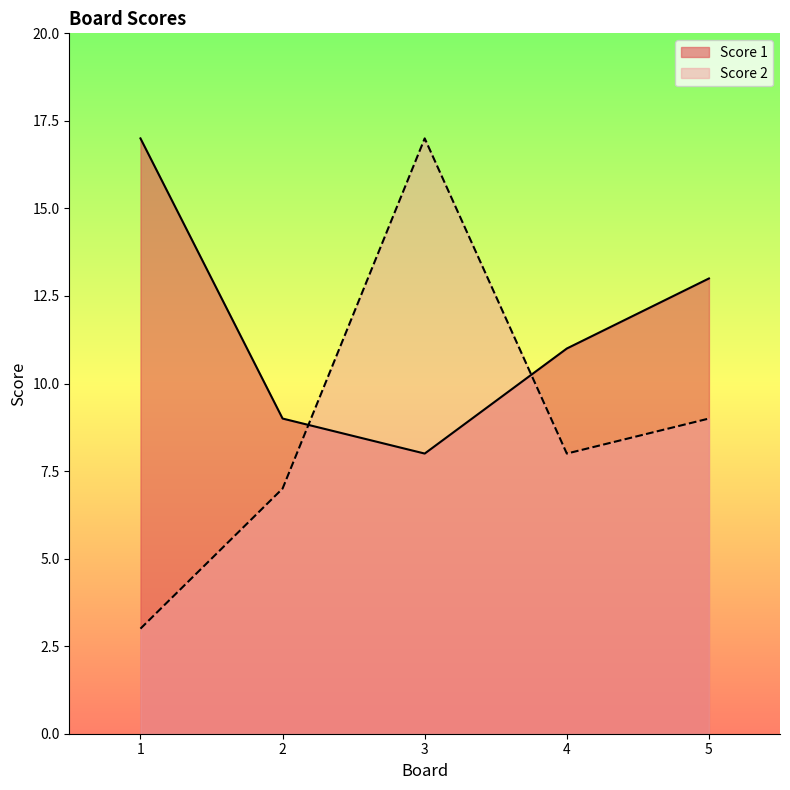

Reading right to left, what are all the values shown in this chart?

Score 1: 13	11	8	9	17
Score 2: 9	8	17	7	3